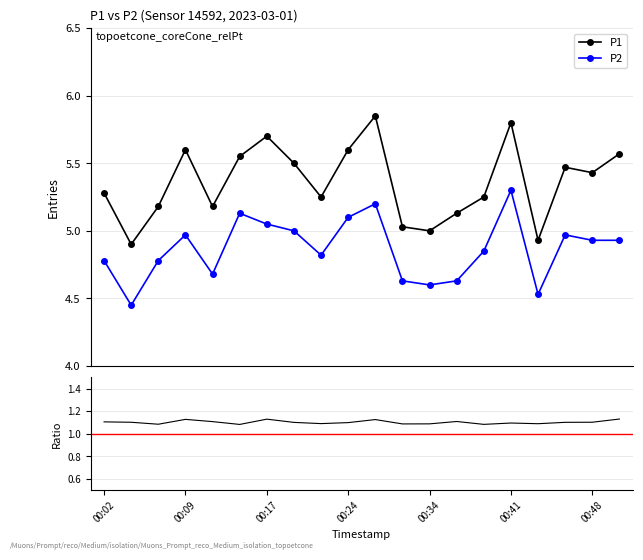

True or false: P2 and P1 intersect in this chart.

False